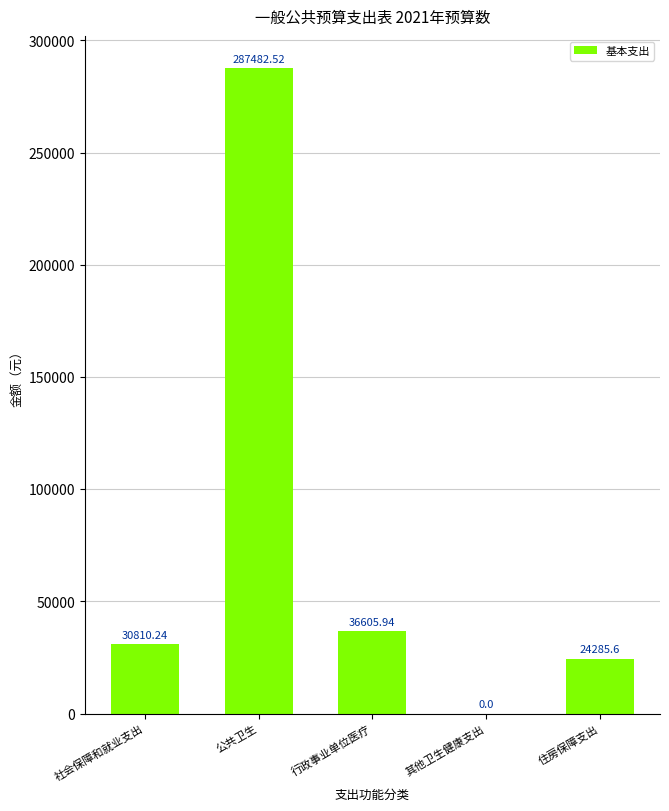

How many values are above zero?

4